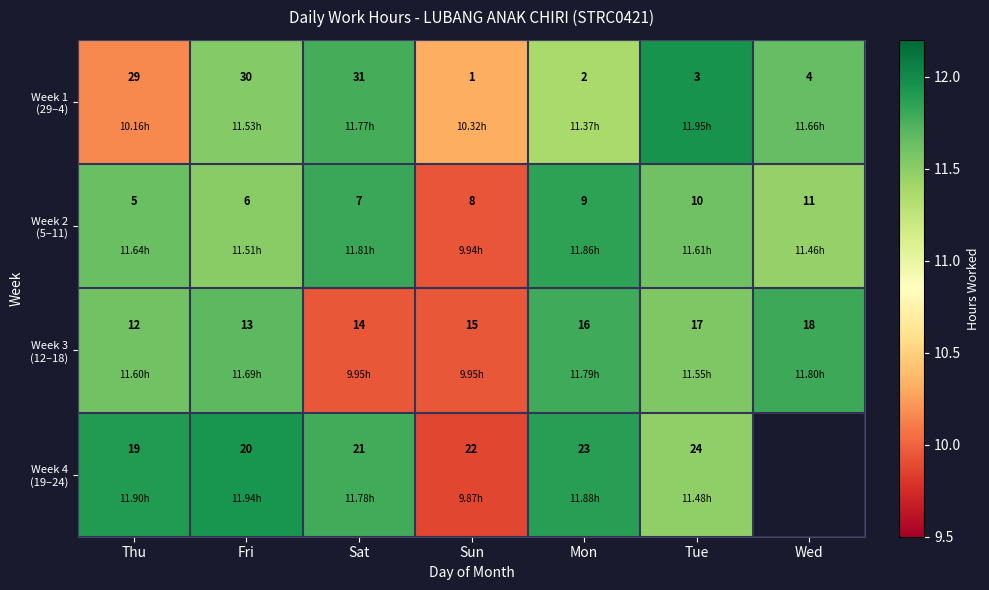

True or false: Week 1 (29–4) has a value of 15.6 at Thu.

False